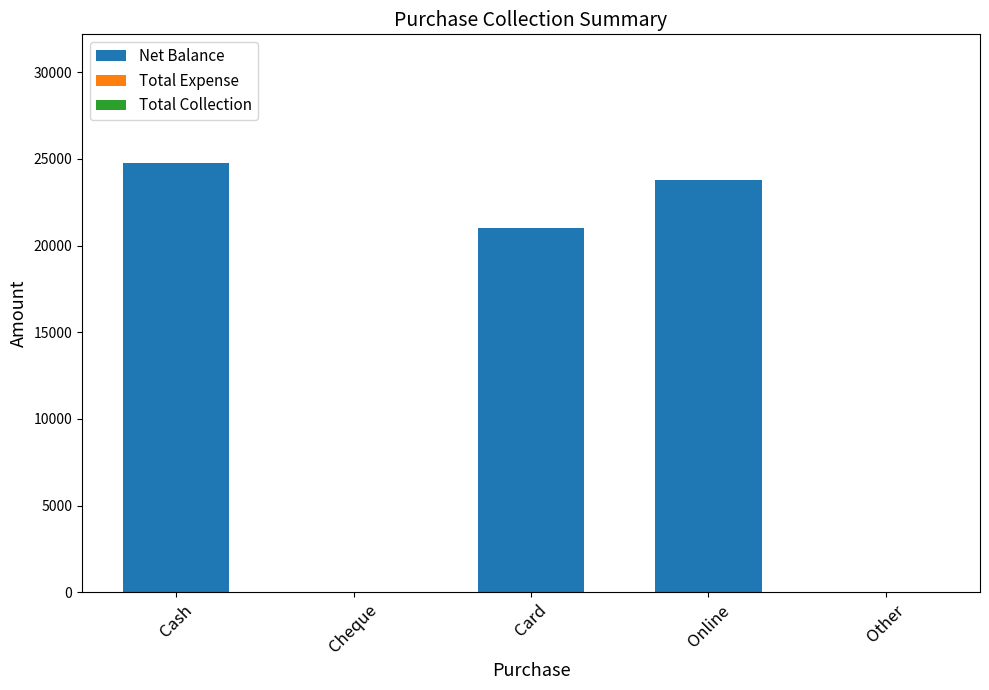

Reading left to right, list all the values displayed in this chart.

Cash=24750	Cheque=0	Card=21000	Online=23750	Other=0